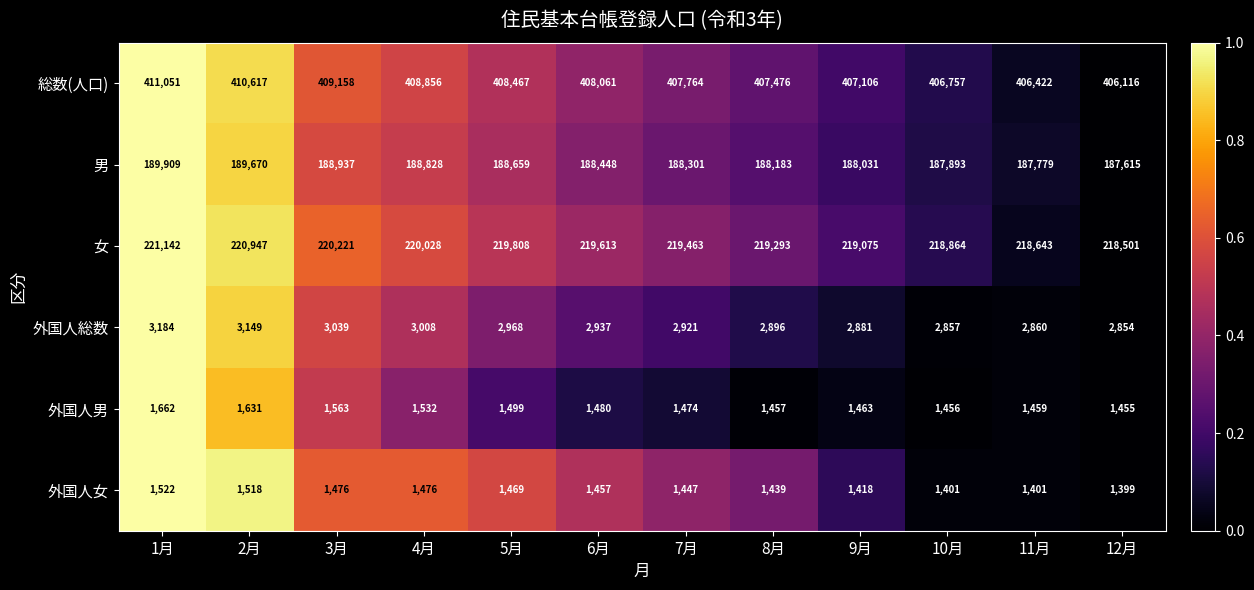

Rank the series at 8月 from highest to lowest value.

総数(人口), 女, 男, 外国人総数, 外国人男, 外国人女